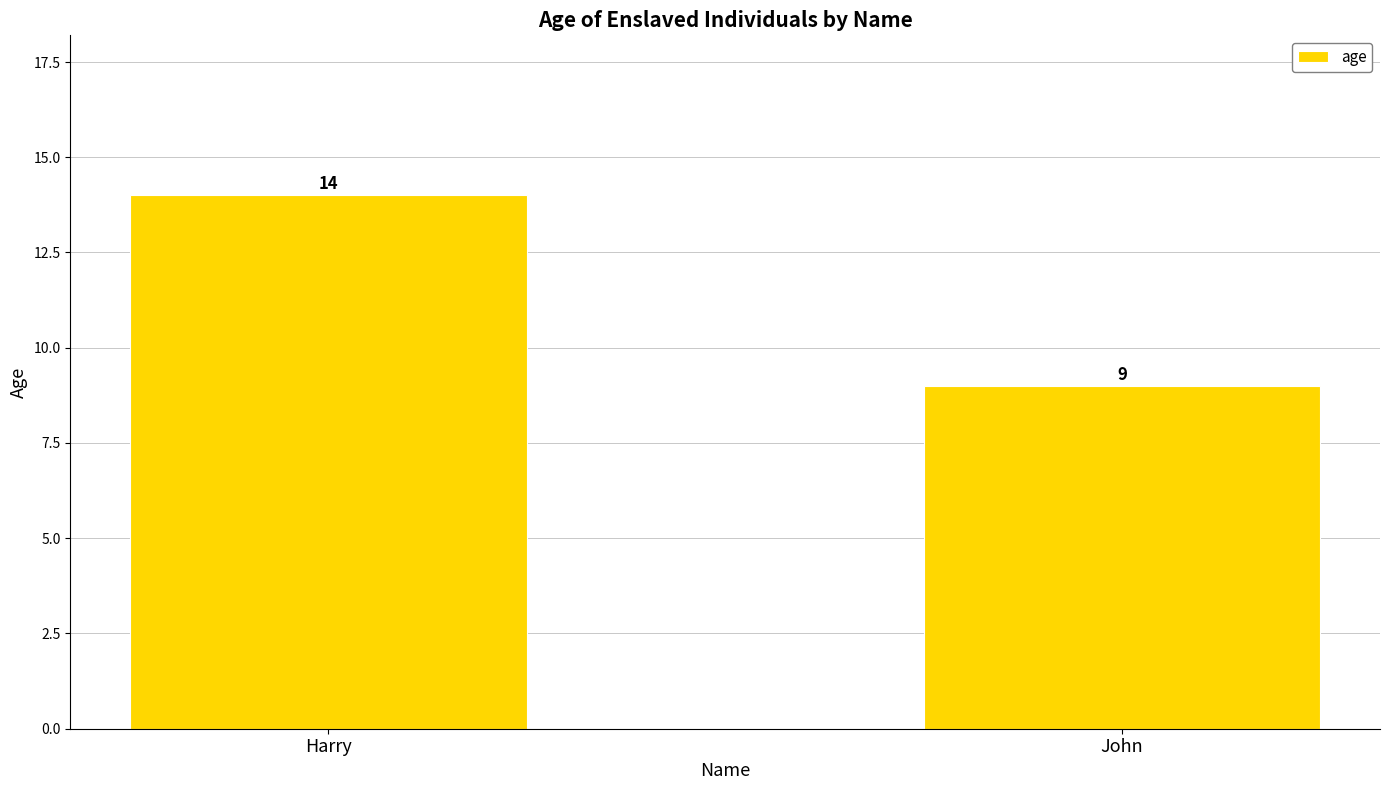

Is it true that the value at John is 9?

True